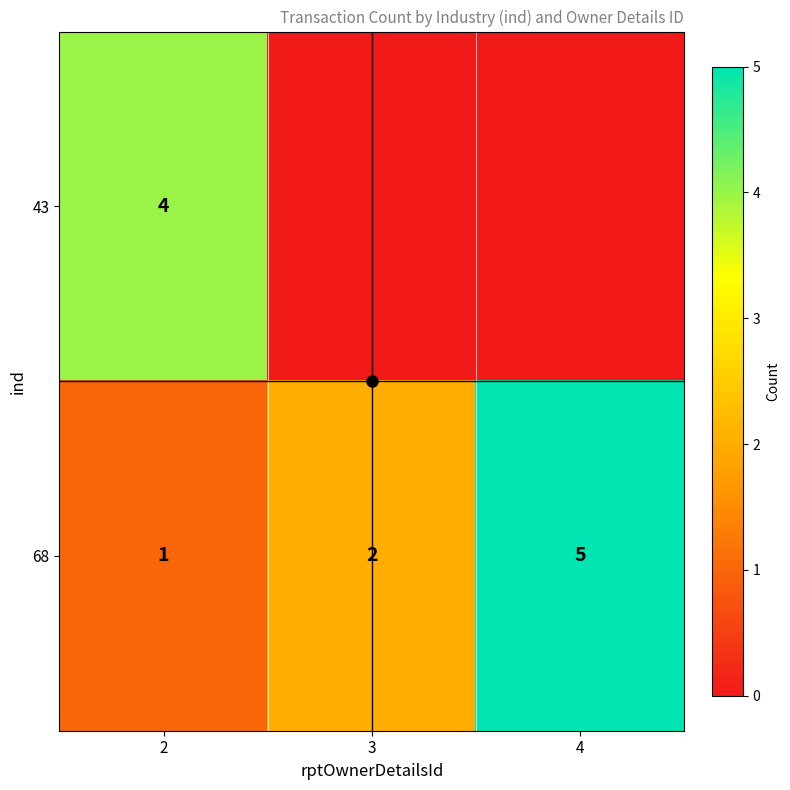

What is the sum of the 43 values at 2 and 4?

4